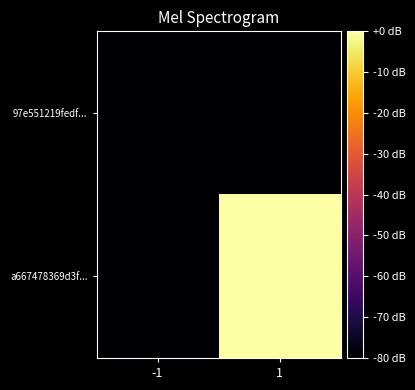

List the series in order of their overall mean, lowest first.

97e551219fedf..., a667478369d3f...